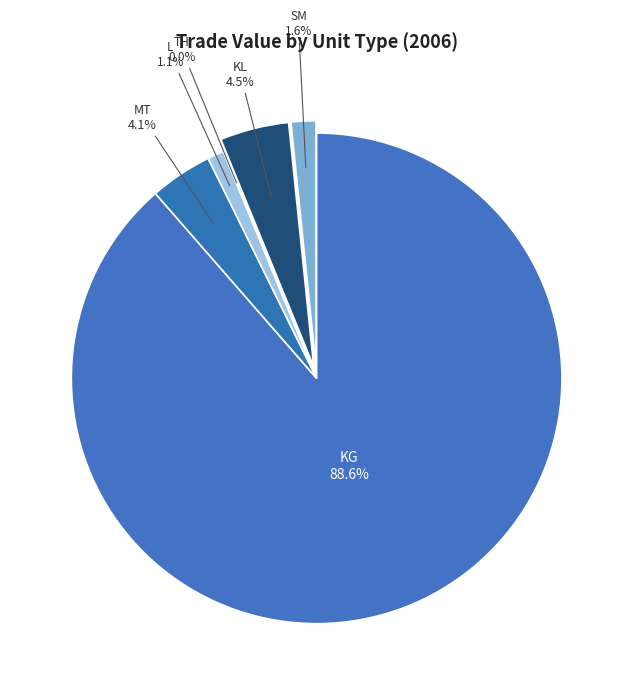

Combined, do SM and KG account for over 50%?

Yes